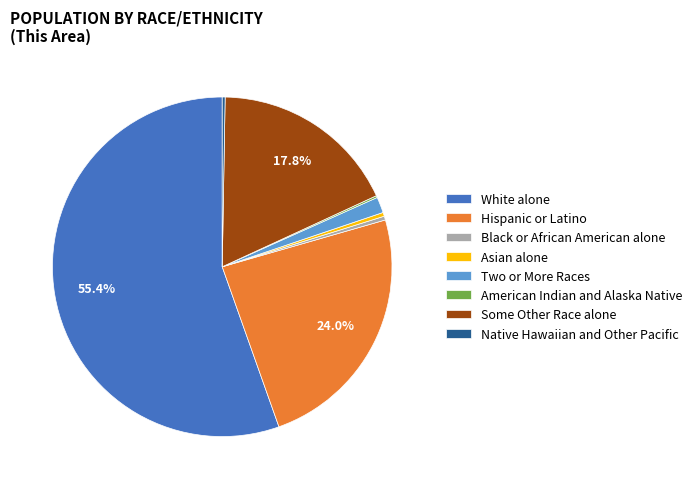

Which has a higher value, Black or African American alone or Some Other Race alone?

Some Other Race alone